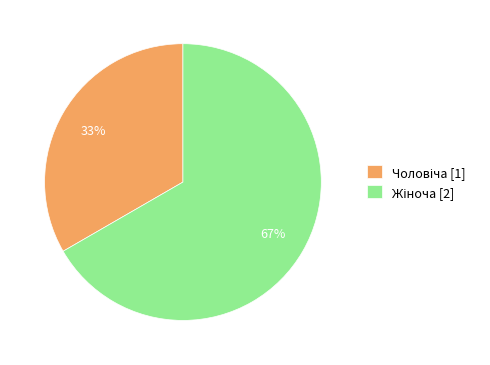

Is there a majority slice in this chart?

Yes